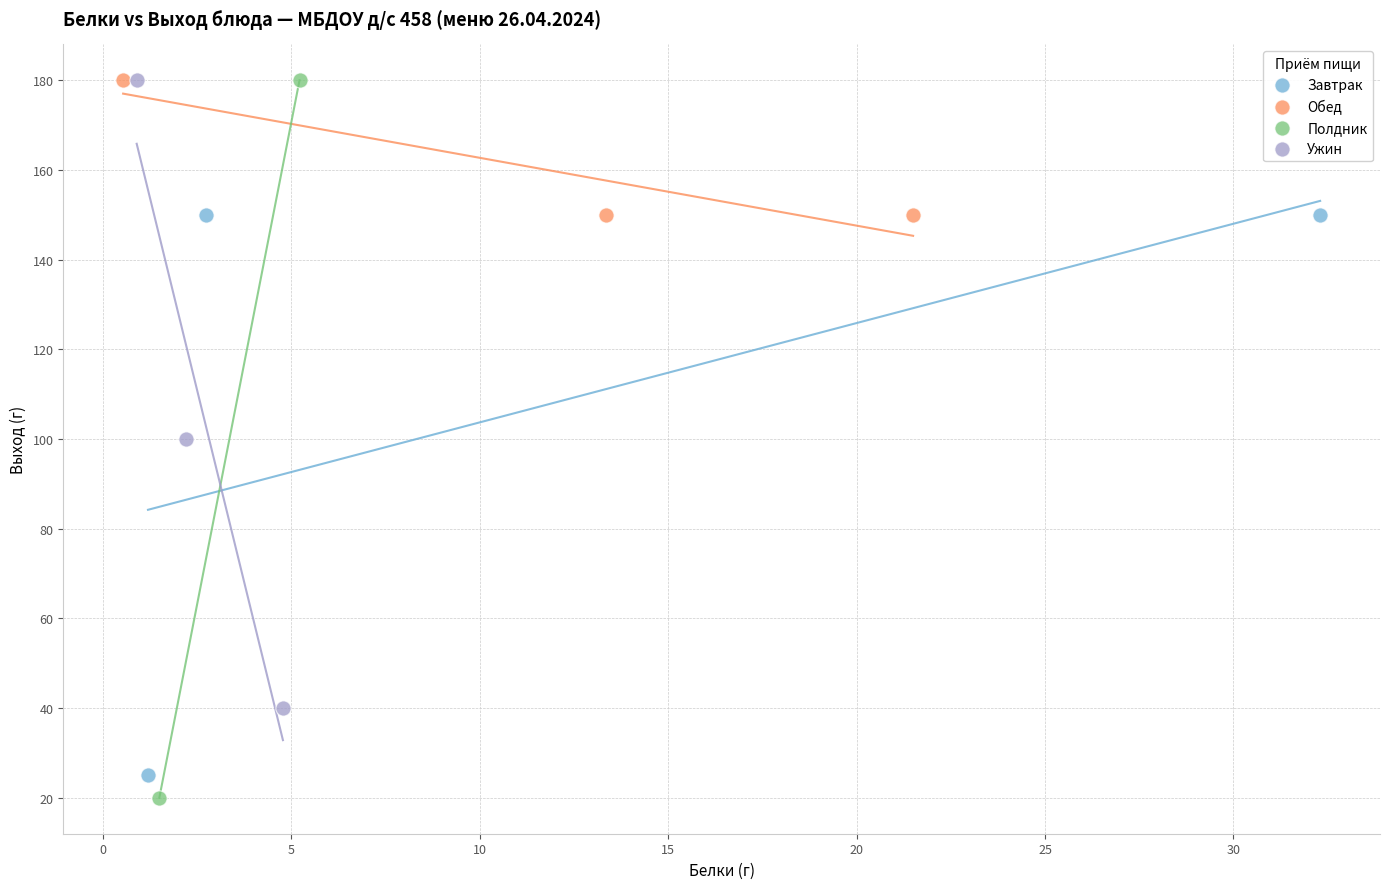

Which series has the largest Y range (max minus min)?

Полдник